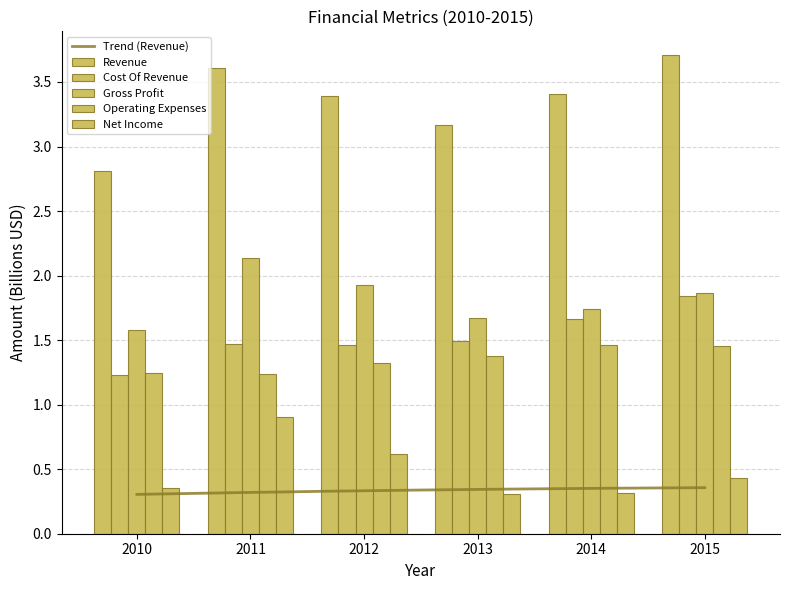

What is the sum of all Gross Profit values?

10.9